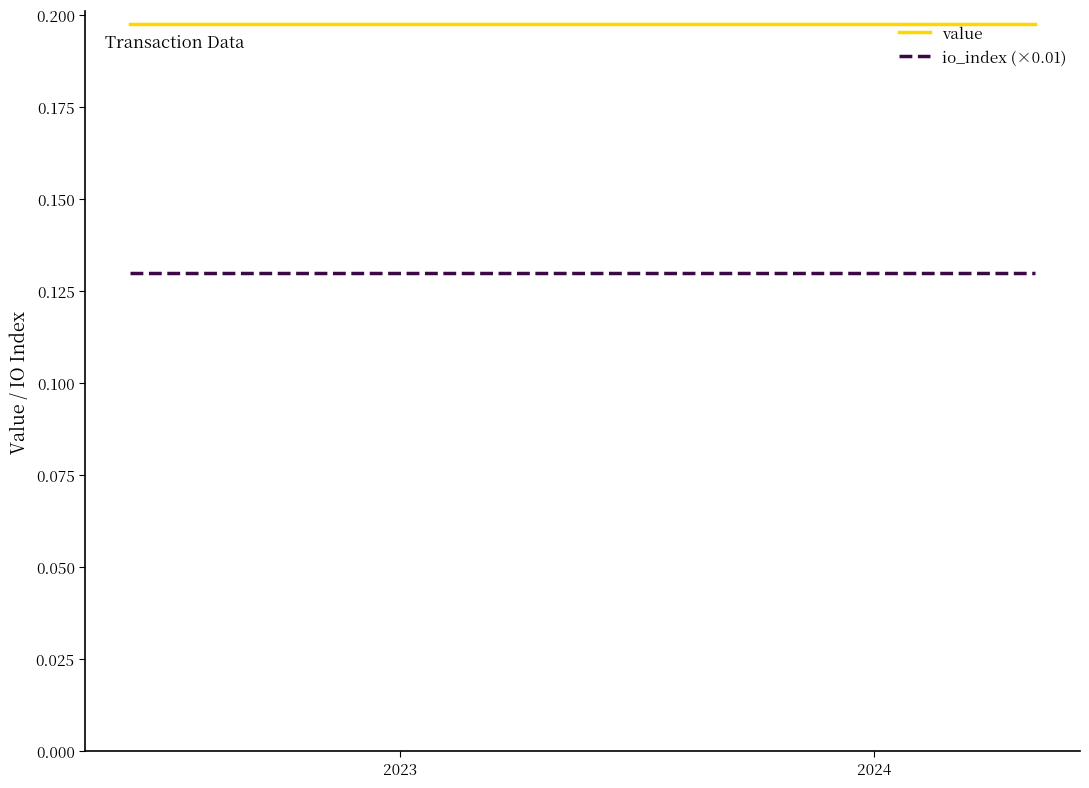

List the series in order of their overall mean, lowest first.

io_index (×0.01), value